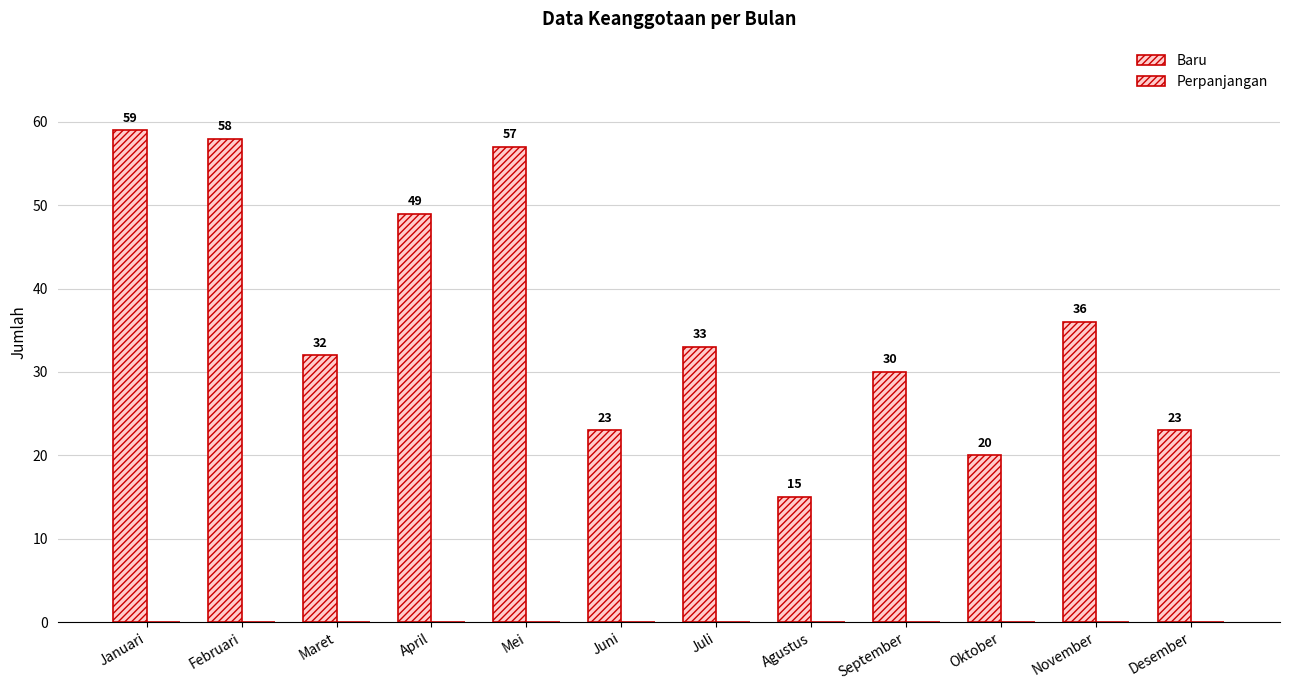

How many distinct data groups are displayed?

1